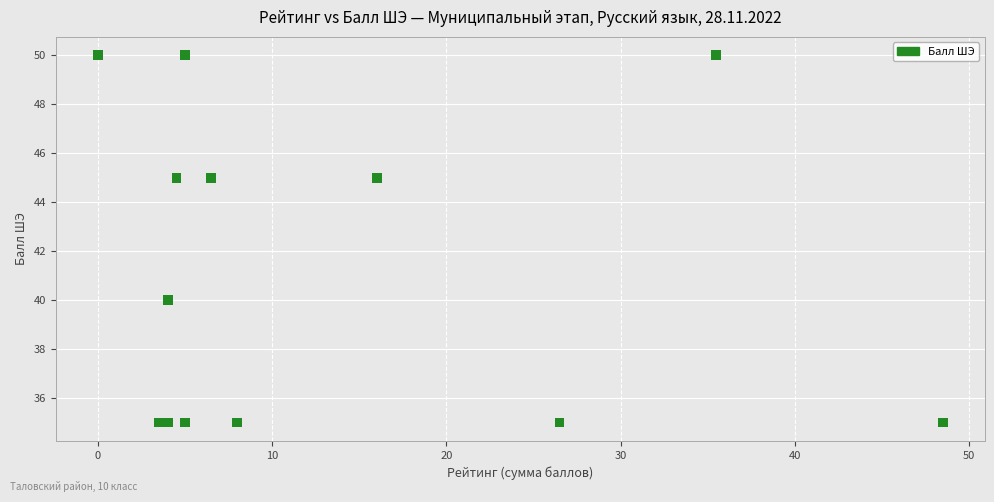

What Y value in the scatter plot is closest to 42?

40